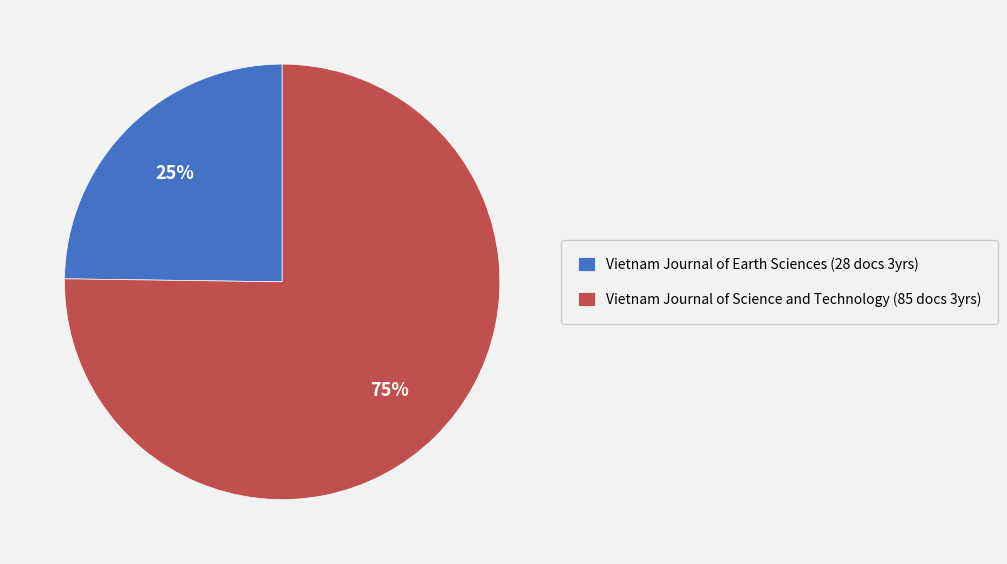

Is there any slice that represents more than half of the pie?

Yes